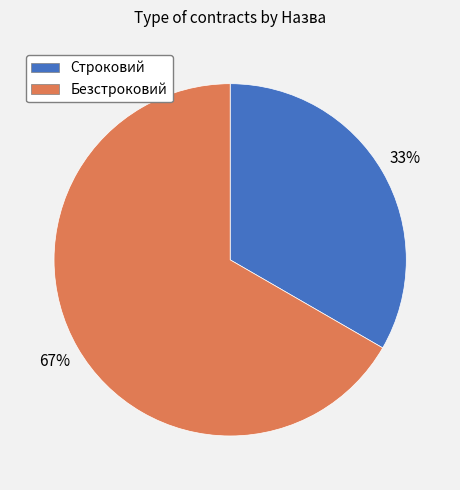

To the nearest percent, what is the combined percentage of Строковий and Безстроковий?

100%